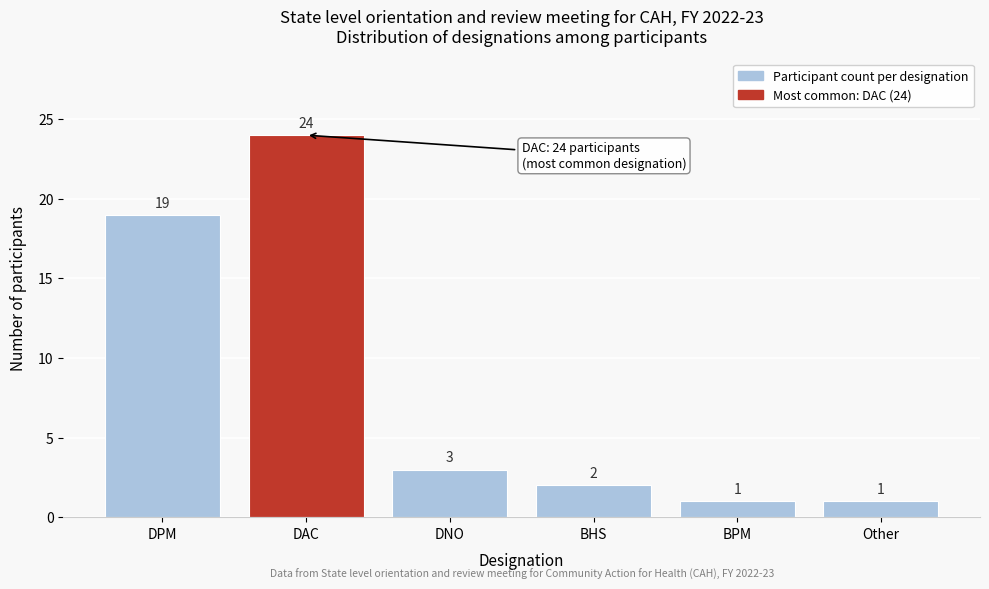

Reading left to right, transcribe all the data shown in this chart.

19	24	3	2	1	1